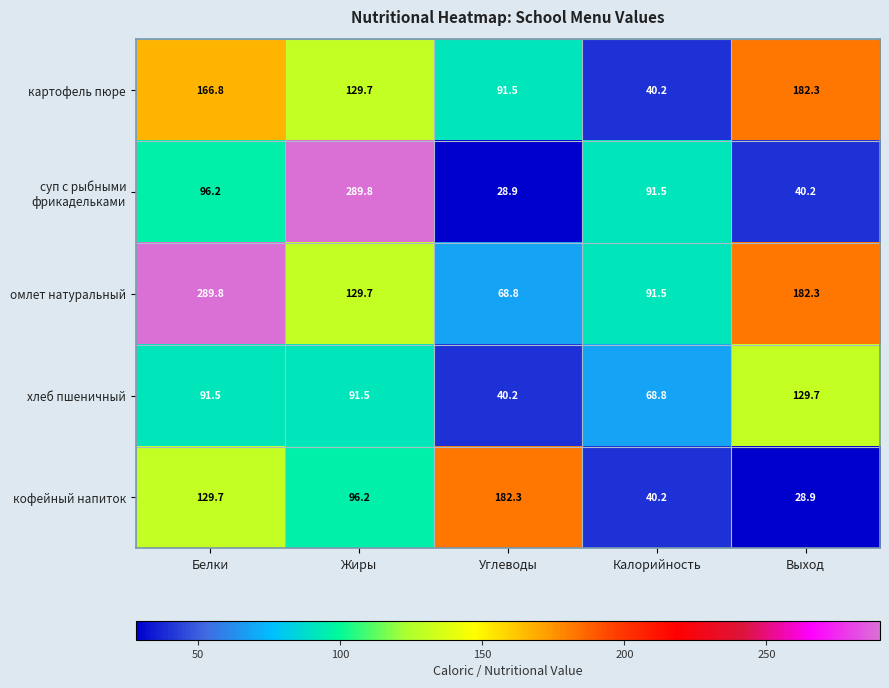

Count the number of categories in the chart.

5